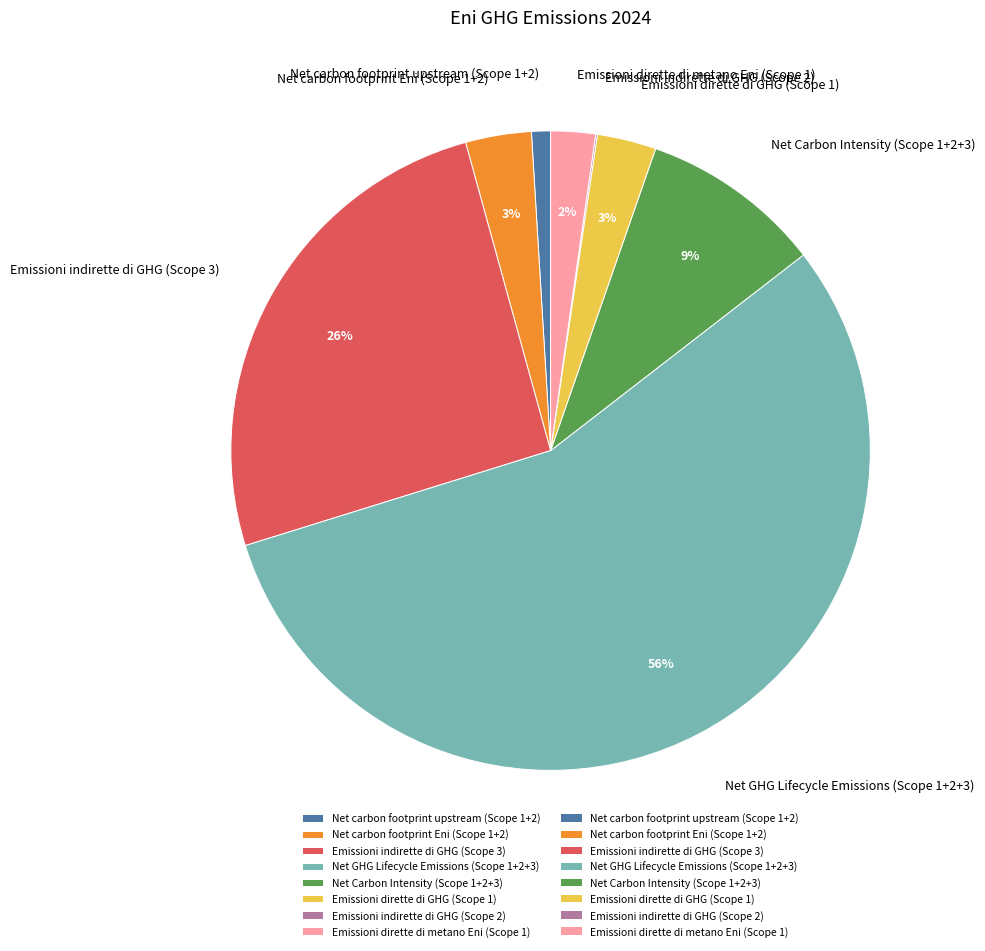

What percentage is the Emissioni dirette di metano Eni (Scope 1) slice, to the nearest percent?

2%